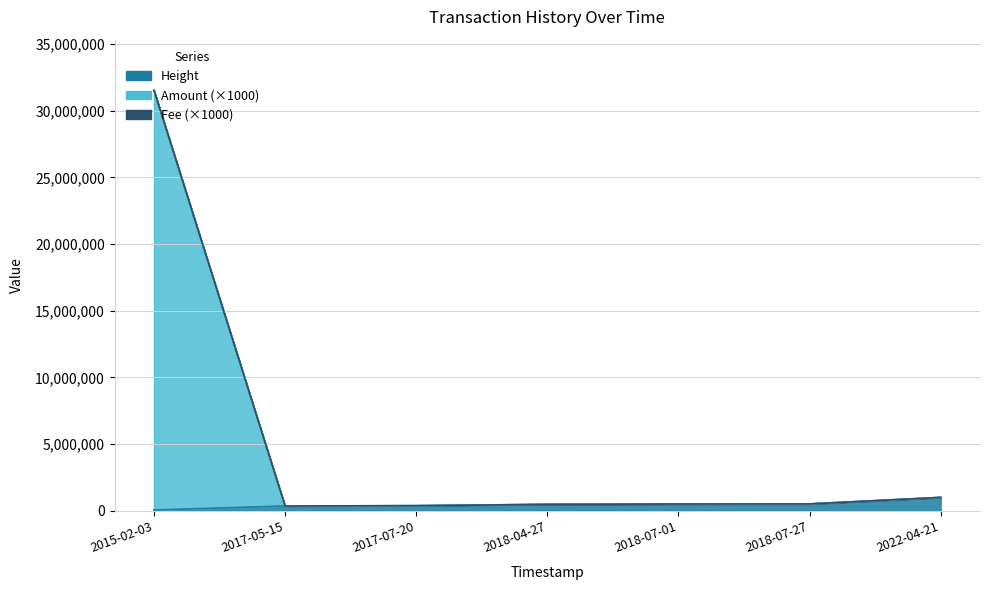

The value of Amount at 2017-07-20 is 384851.0. True or false?

True